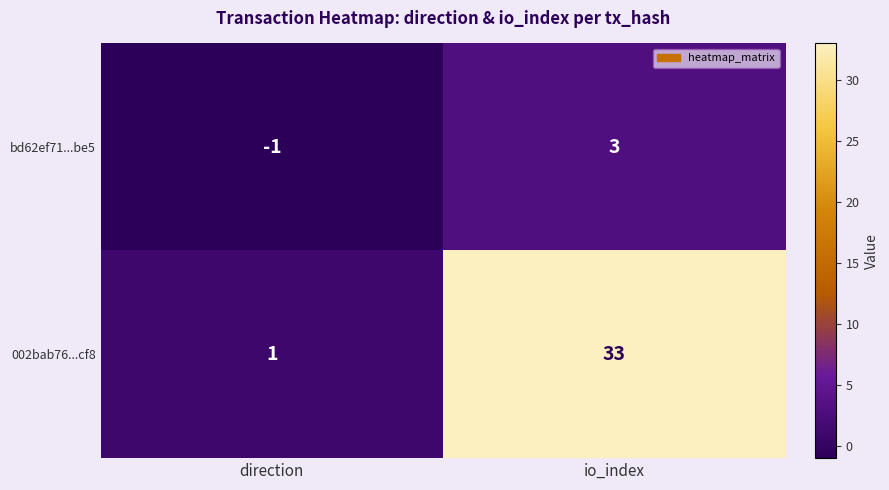

Rank the categories by bd62ef71...be5 value from lowest to highest.

direction, io_index